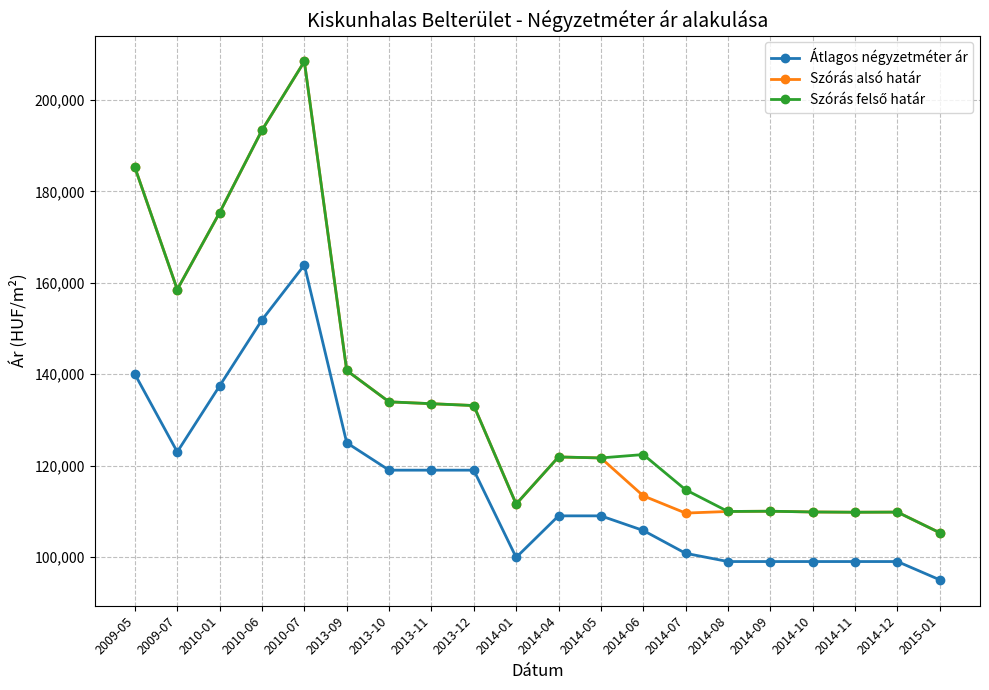

What is the label of the 7th point from the right?

2014-07